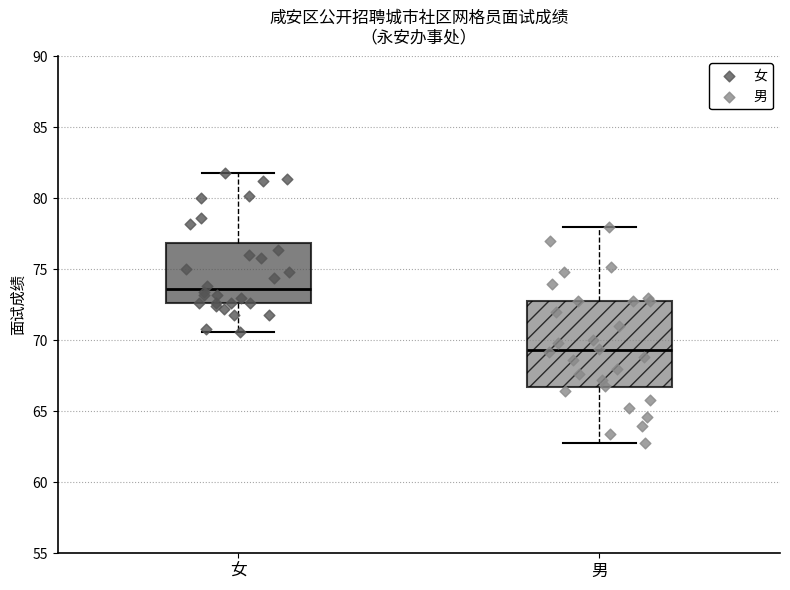

Where does the upper whisker of the box for 男 end on the y-axis? The values are not printed on the chart, so give them approximately, as read against the axis.

78.0